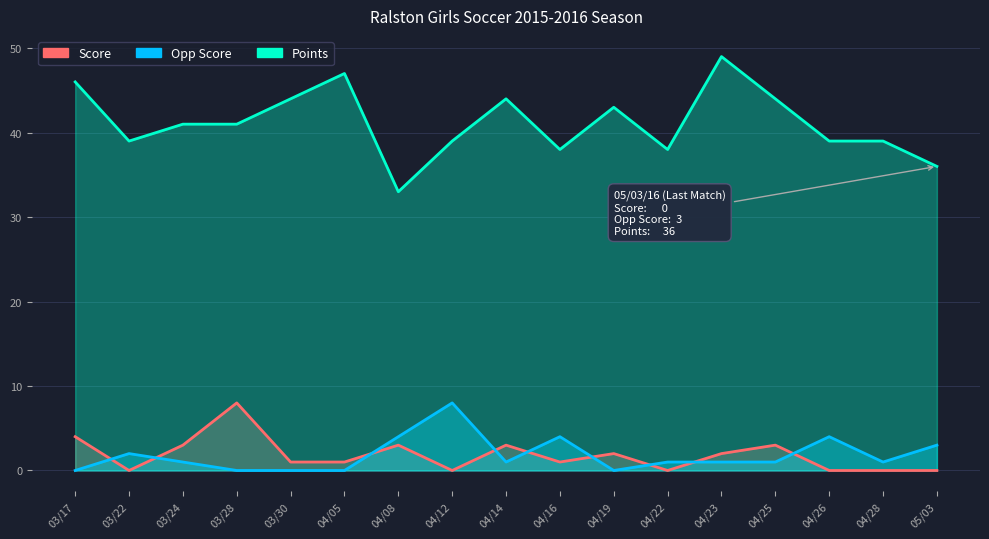

What is the total value across all series at 04/08?

40